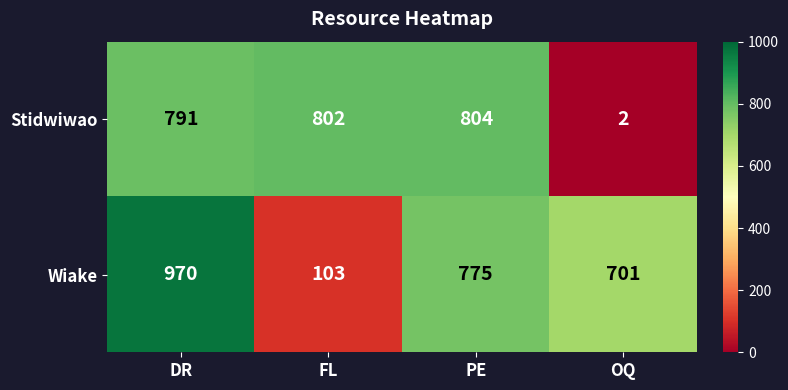

At how many categories does at least one series exceed 892?

1